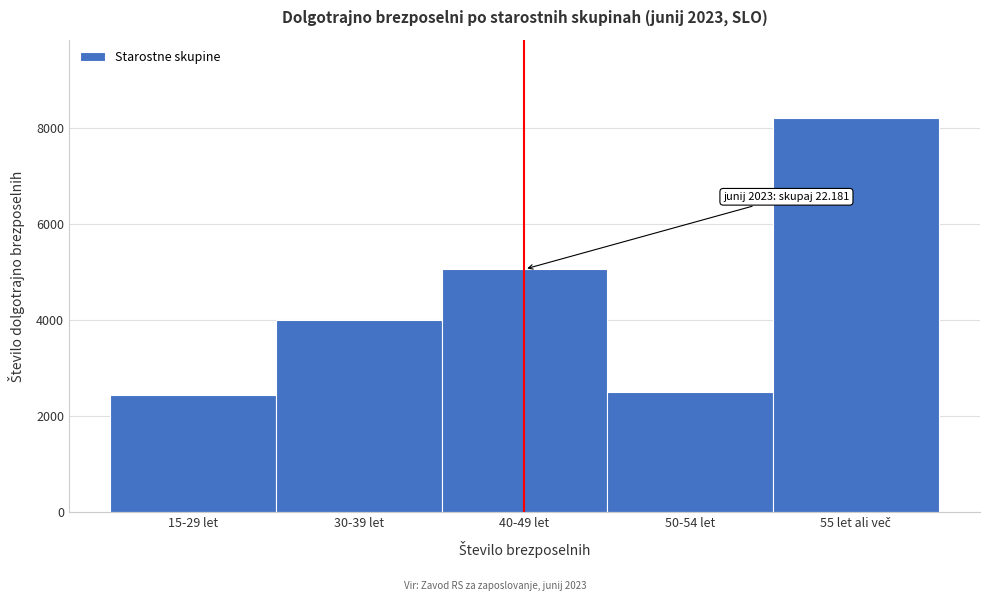

Reading right to left, what are all the values shown in this chart?

8194	2502	5055	4003	2427